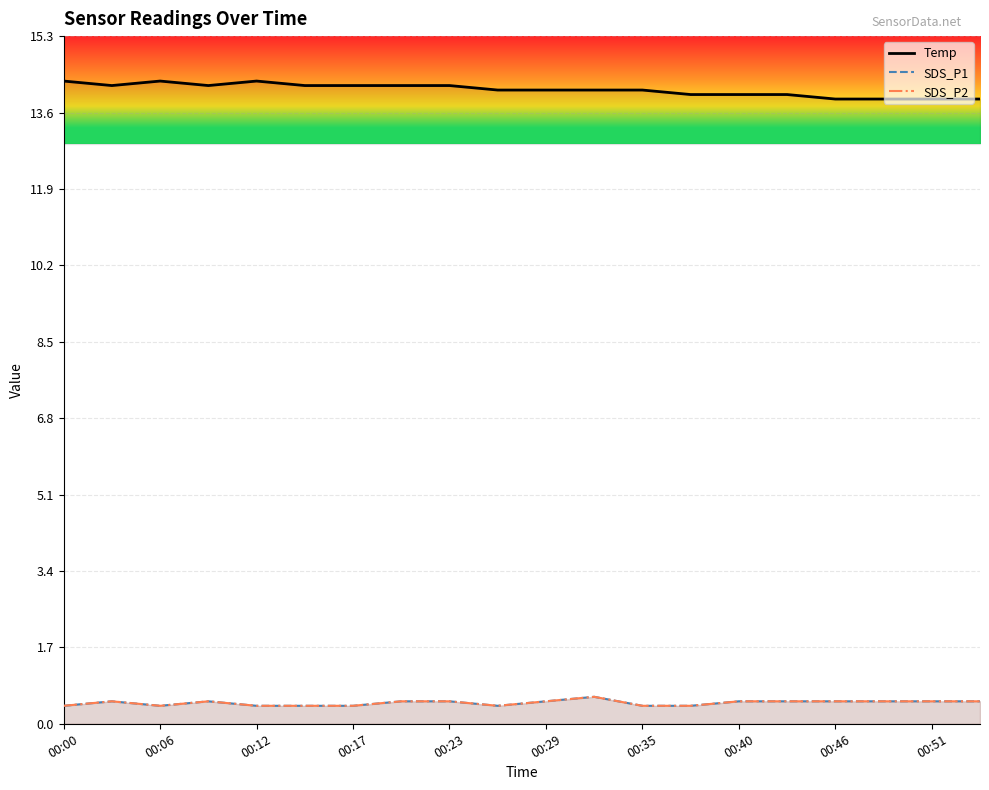

Rank the series by their maximum value, from lowest to highest.

SDS_P1, SDS_P2, Temp